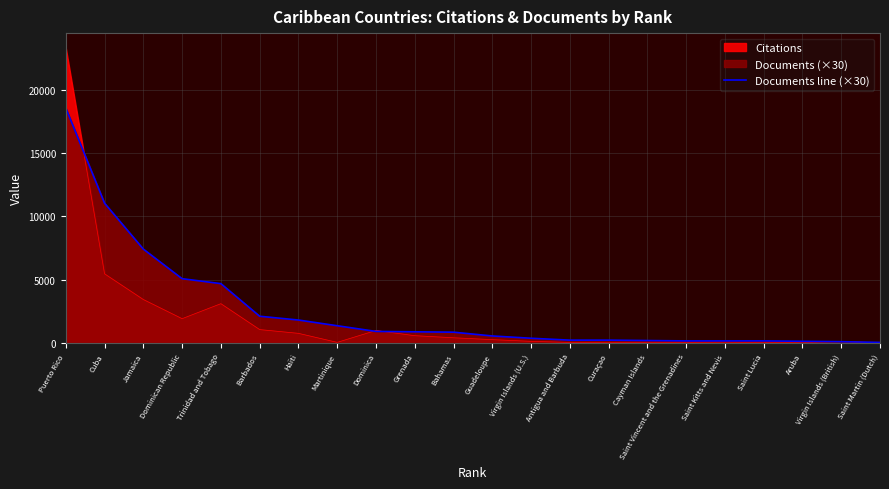

True or false: there are more than 2 points higher than both neighbors.

False